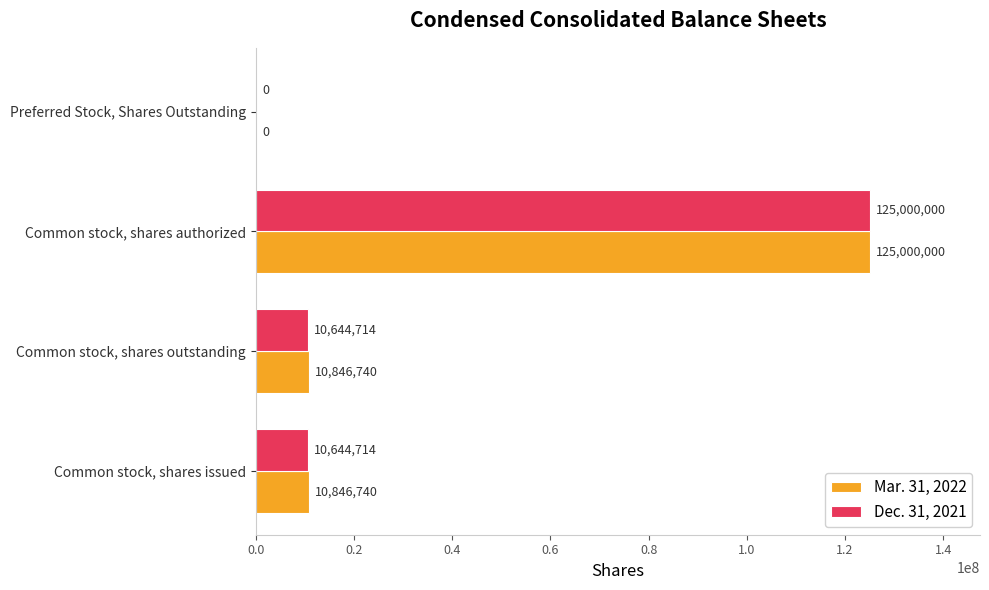

Which series has the largest total across all categories?

Mar. 31, 2022